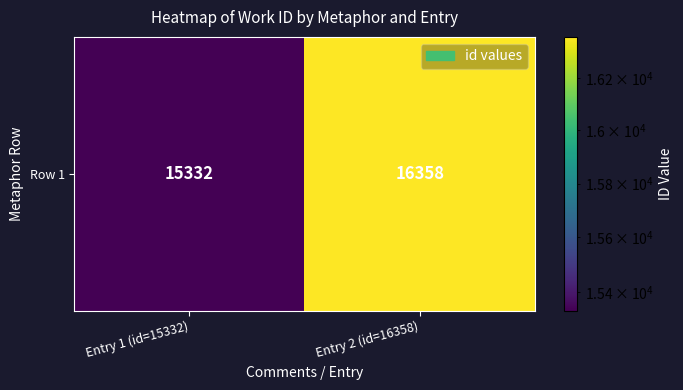

The chart shows a value of 19980 at Entry 1 (id=15332). True or false?

False